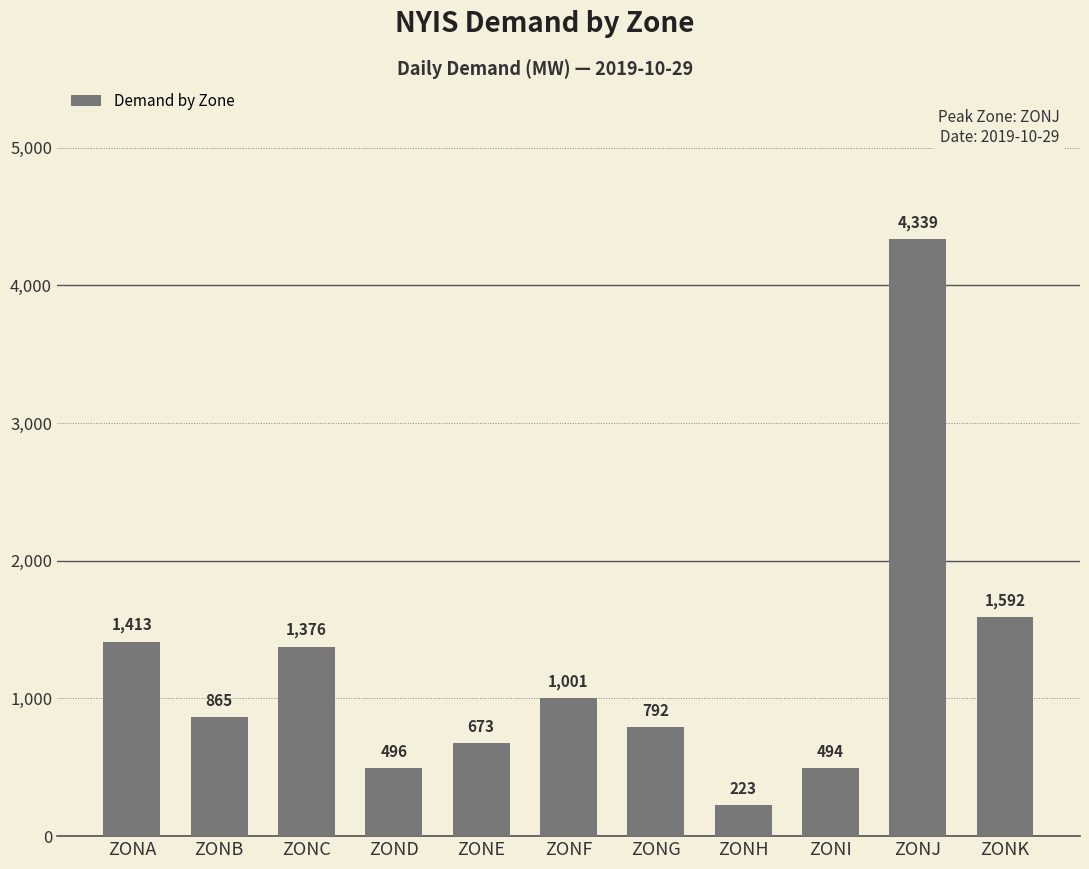

Does the chart contain stacked bars?

No